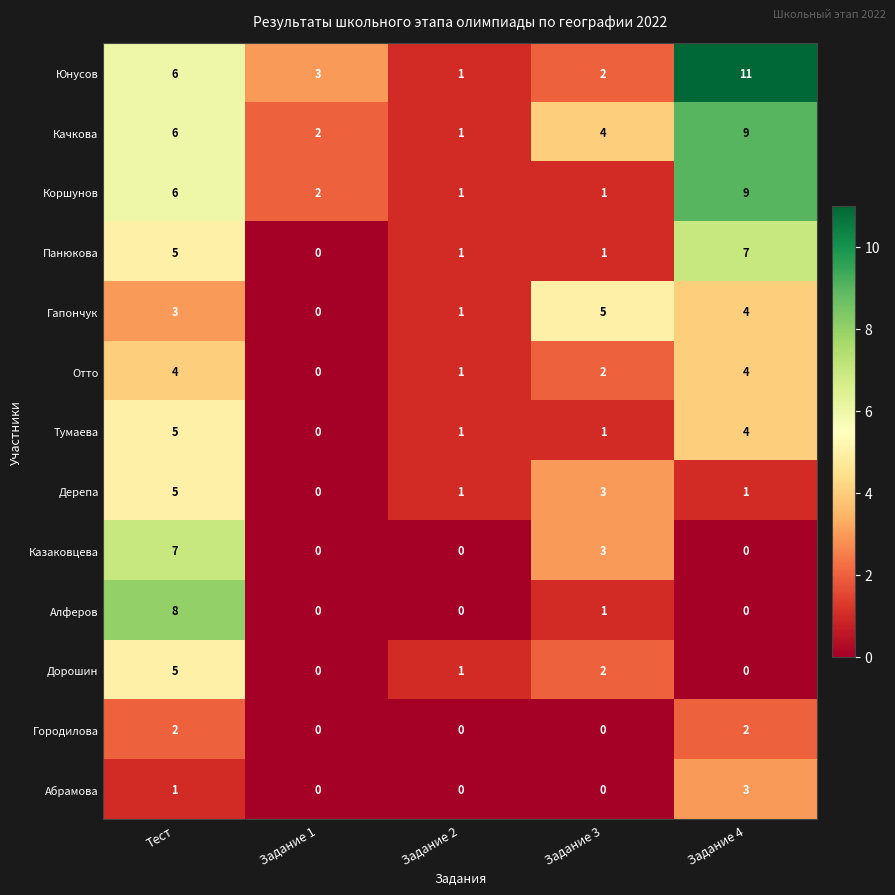

What is the highest value of the Абрамова series?

3